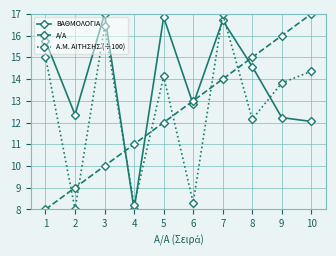

Where is the first local maximum for ΒΑΘΜΟΛΟΓΙΑ?

3